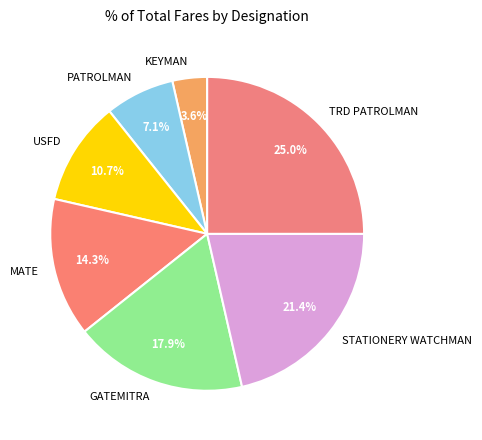

Between STATIONERY WATCHMAN and KEYMAN, which is larger?

STATIONERY WATCHMAN